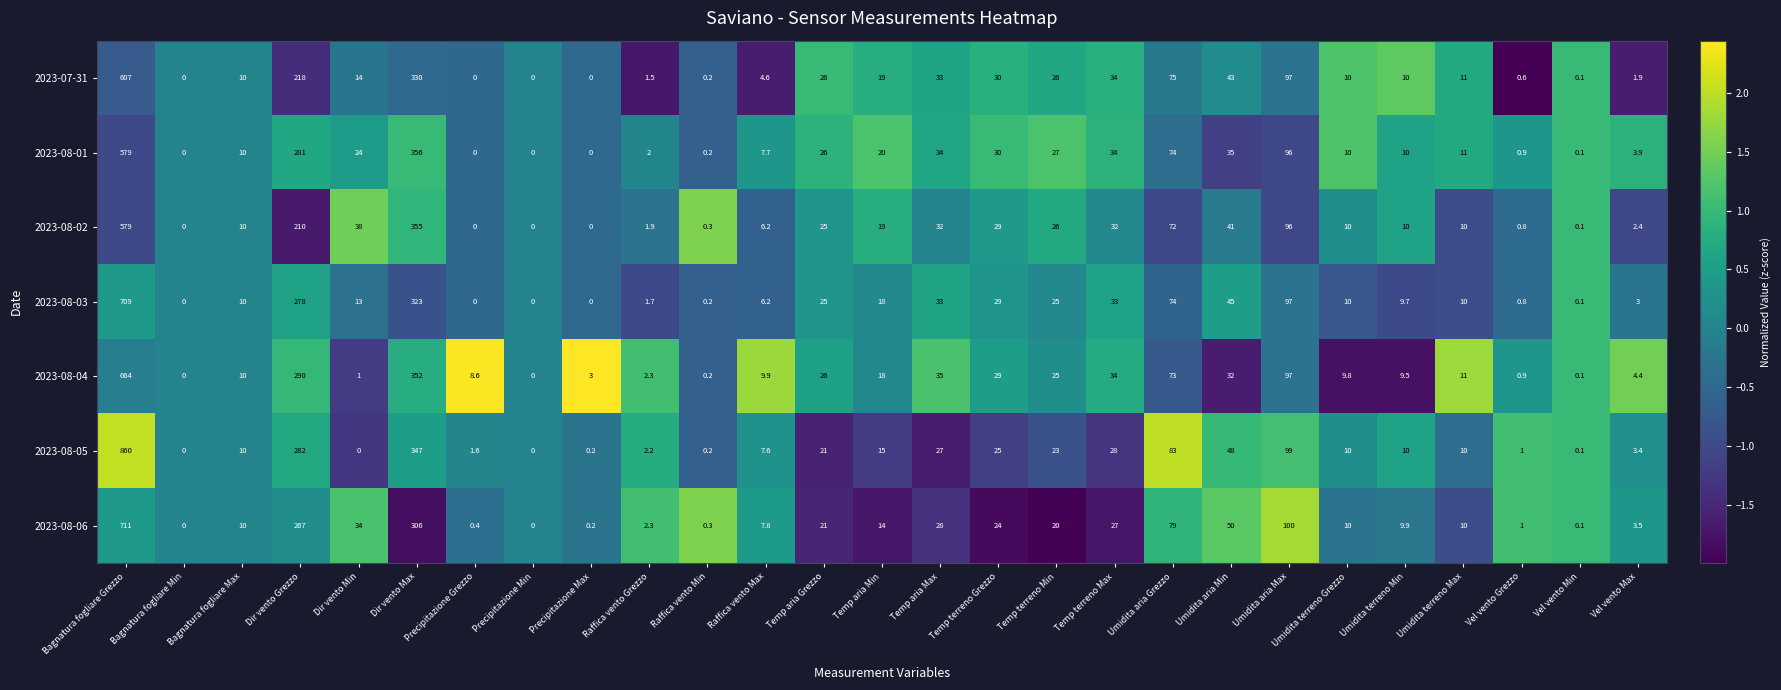

Count the number of data series in this chart.

7